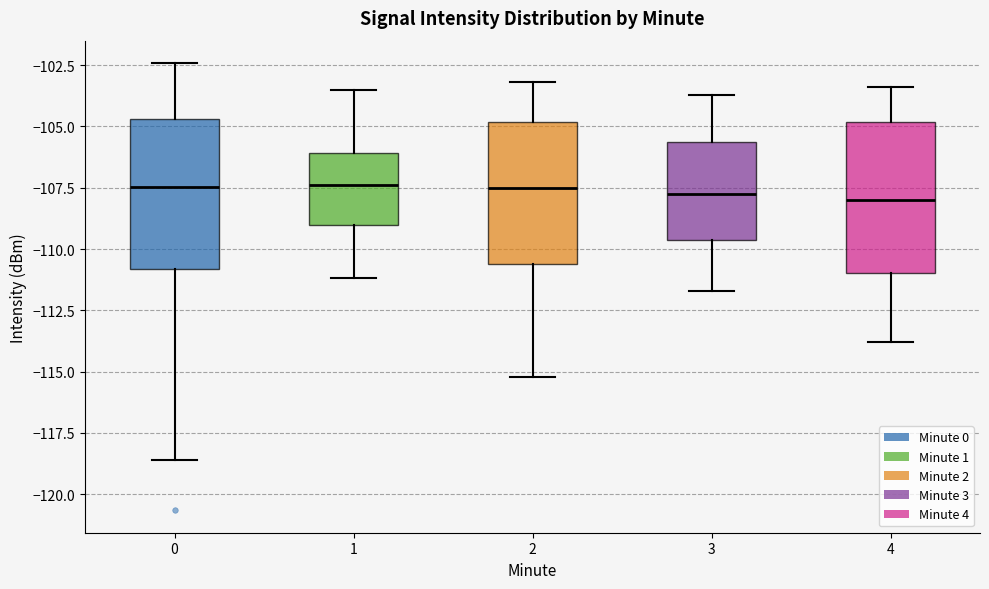

Reading left to right, transcribe this box plot: for each box, give where its median line is, the range the box spans, and where its two whiskers end, as read against the y-axis. The values are not printed on the chart, so give them approximately, as read against the axis.

0: median -107.5, box -111.0 to -104.5, whiskers -118.5 to -102.5
1: median -107.5, box -109.0 to -106.0, whiskers -111.0 to -103.5
2: median -107.5, box -110.5 to -105.0, whiskers -115.0 to -103.0
3: median -107.5, box -109.5 to -105.5, whiskers -111.5 to -103.5
4: median -108.0, box -111.0 to -105.0, whiskers -114.0 to -103.5